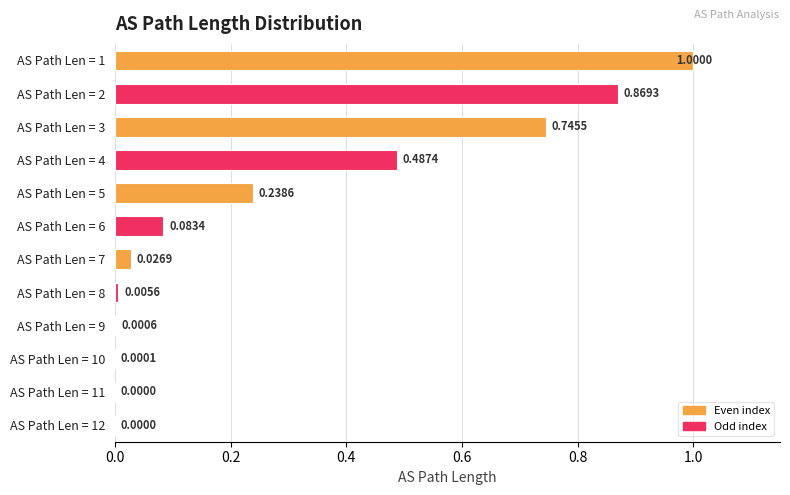

What is the sum of all values?

3.5